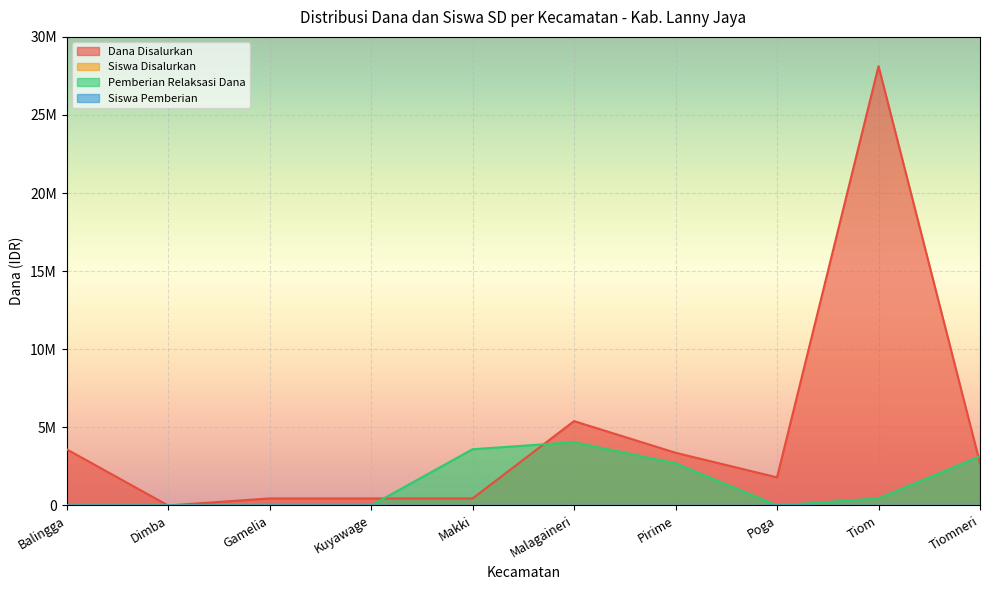

True or false: Pemberian Relaksasi Dana and Siswa Disalurkan intersect in this chart.

True